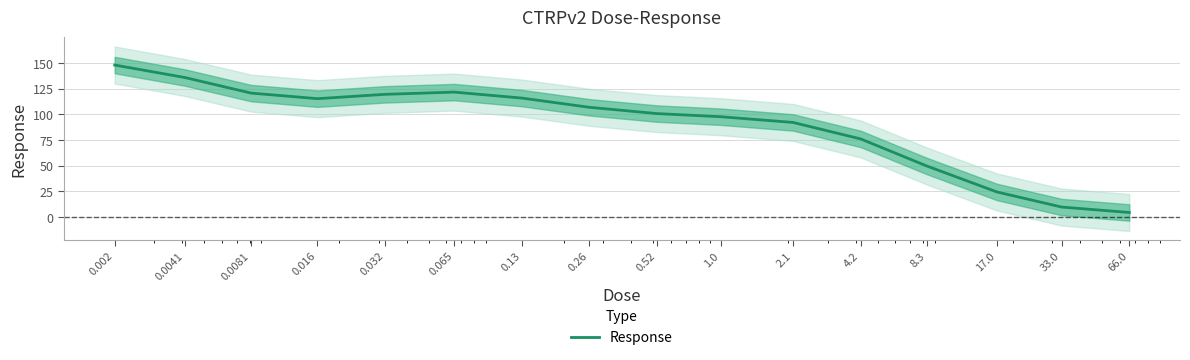

What is the difference between the values at 0.26 and 0.016?

8.4